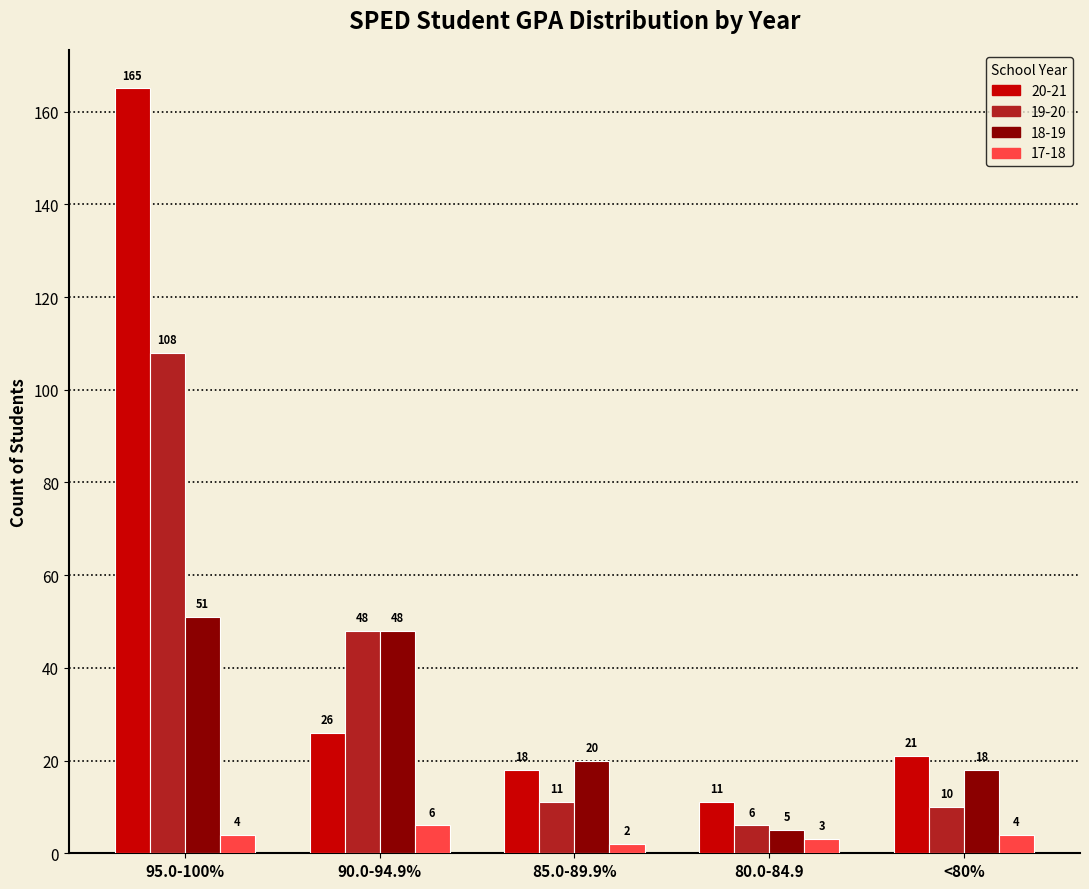

The value of 19-20 at 90.0-94.9% is 48. True or false?

True